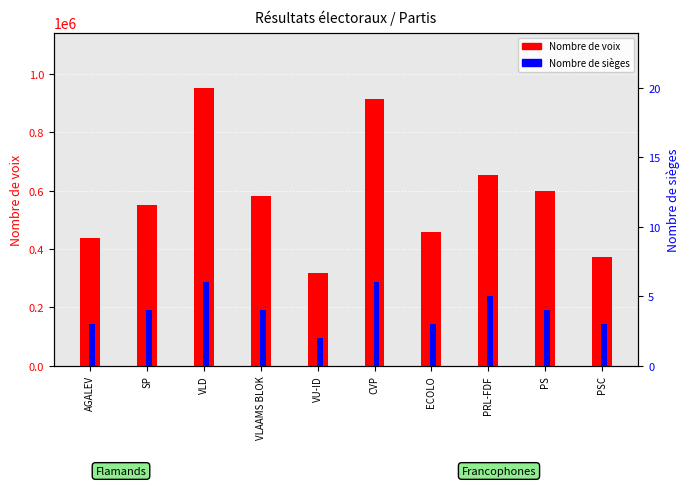

What is the difference between the Nombre de sièges values at SP and PRL-FDF?

1